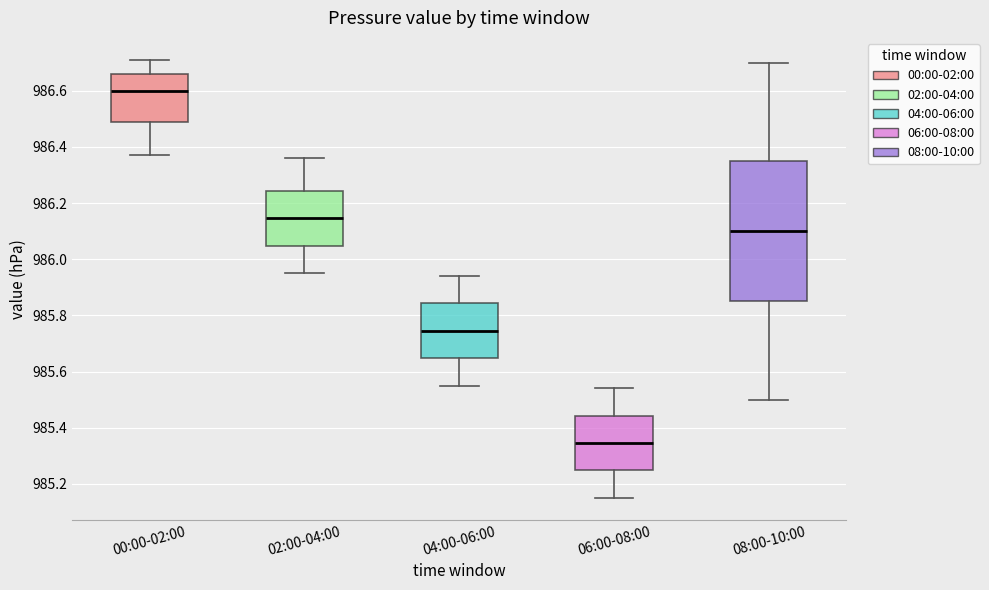

Where is the lower edge of the box for 02:00-04:00 on the y-axis? The values are not printed on the chart, so give them approximately, as read against the axis.

986.04